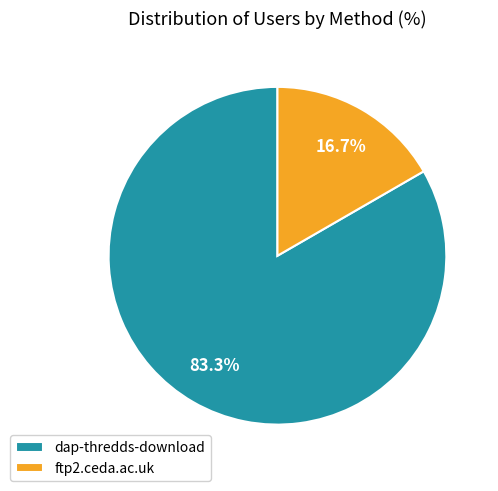

Between ftp2.ceda.ac.uk and dap-thredds-download, which is larger?

dap-thredds-download